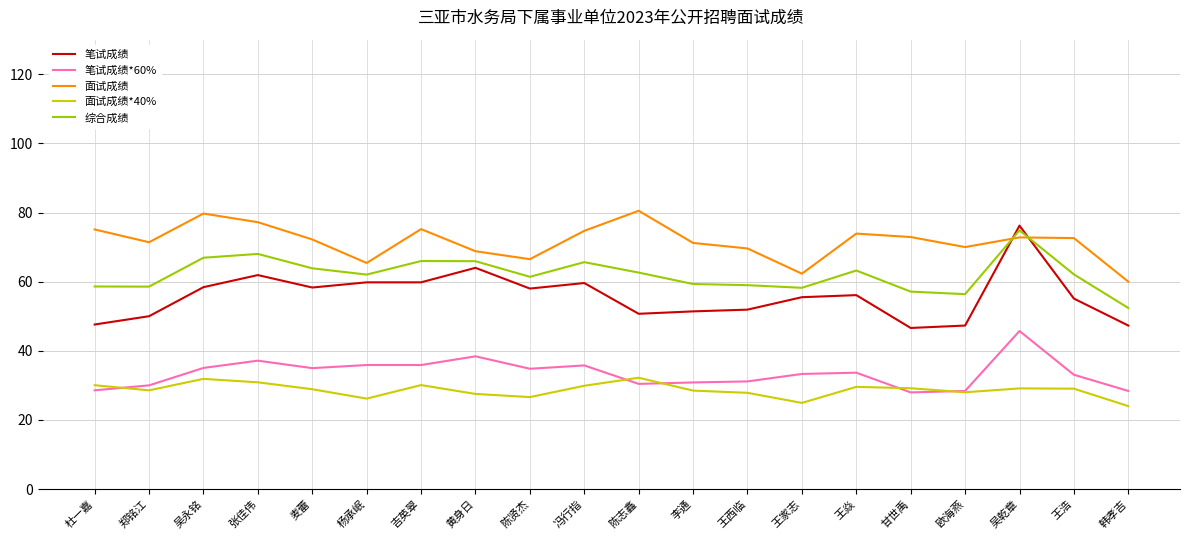

True or false: 笔试成绩*60% and 面试成绩 intersect in this chart.

False